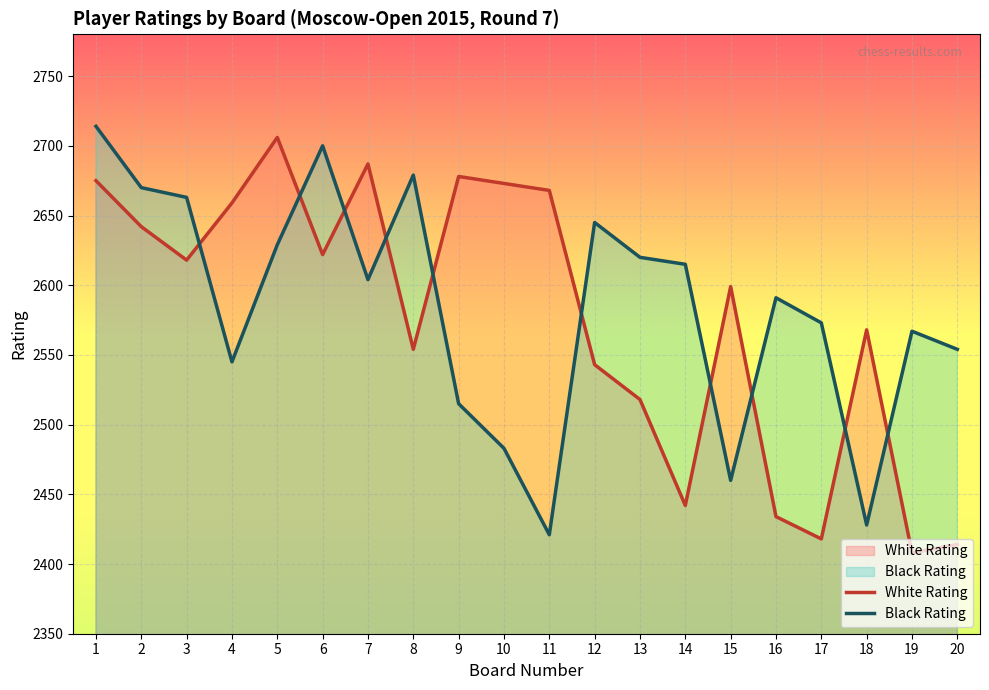

What is the average value of the White Rating series?

2576